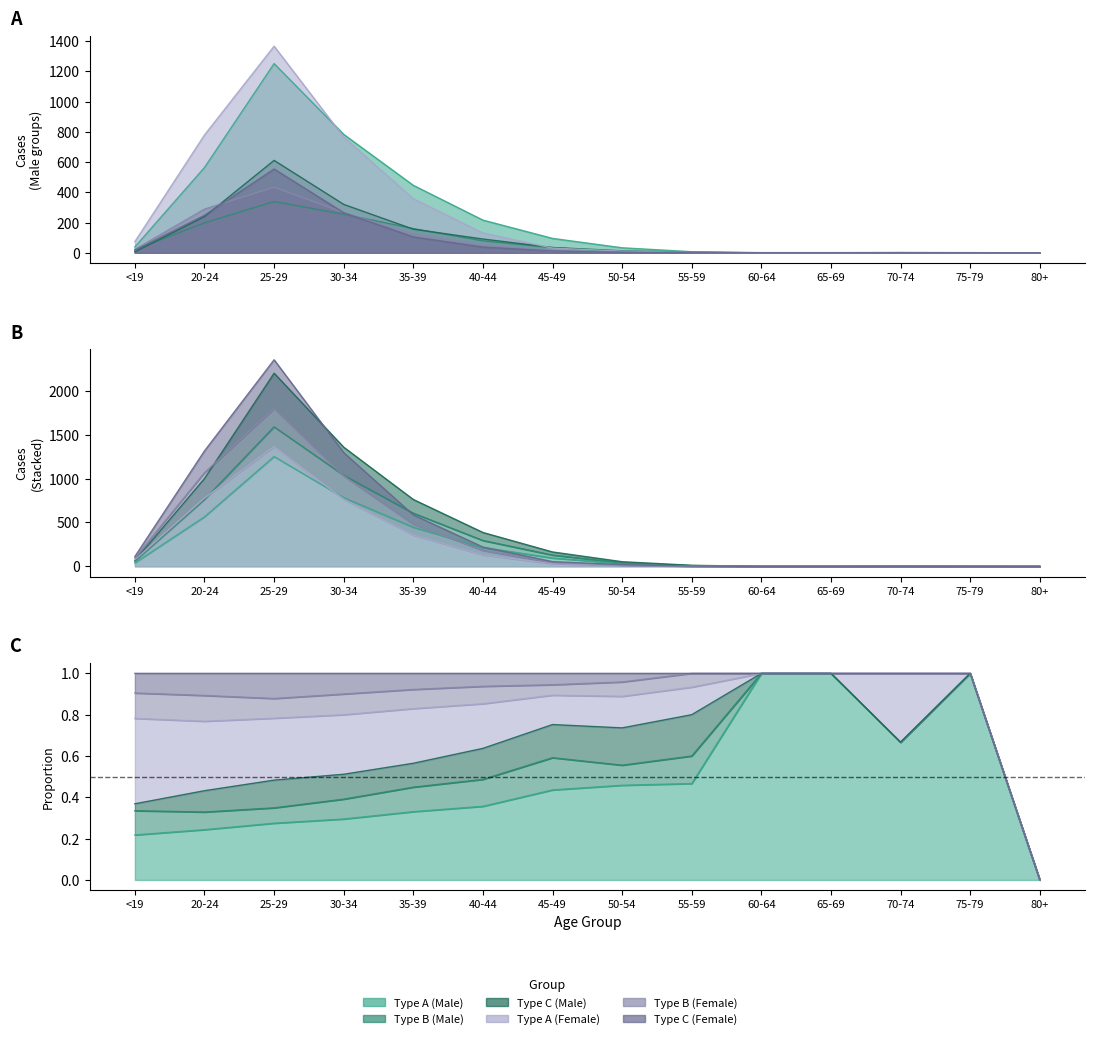

Which series has the largest total across all categories?

Type A (Female)